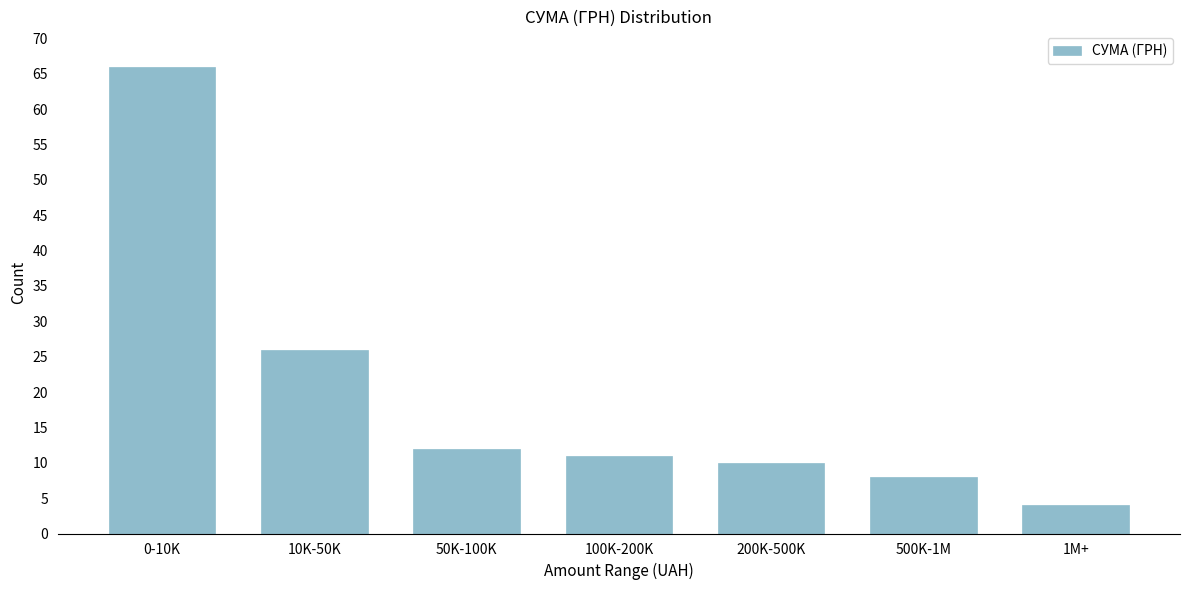

Reading left to right, what are all the values shown in this chart?

0-10K=66	10K-50K=26	50K-100K=12	100K-200K=11	200K-500K=10	500K-1M=8	1M+=4